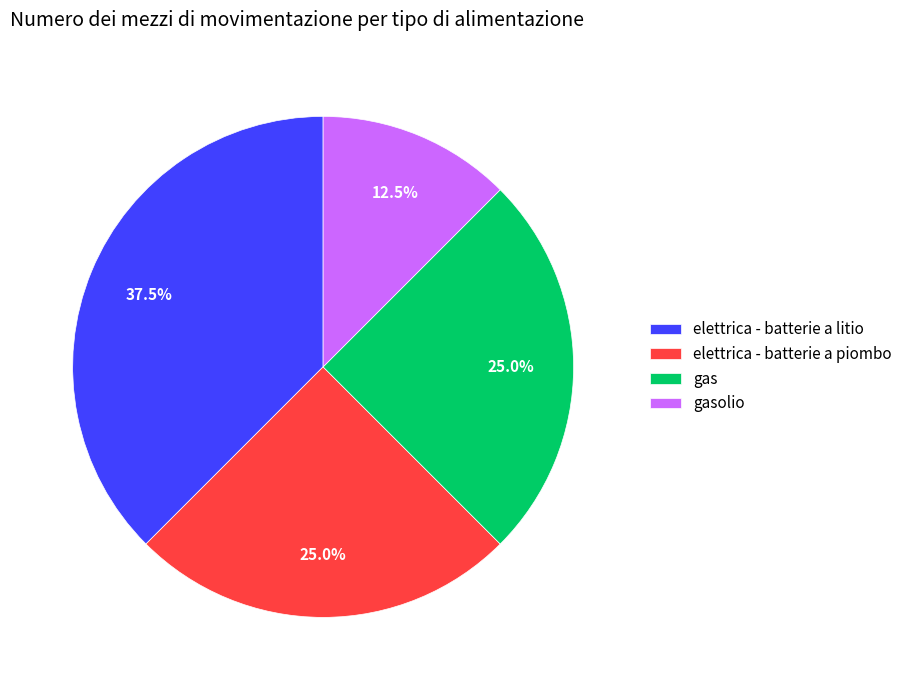

To the nearest percent, what is the average slice percentage?

25%